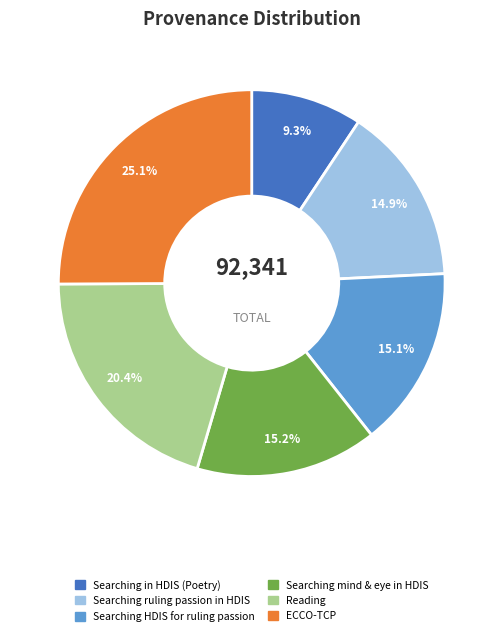

How many slices are in this pie chart?

6